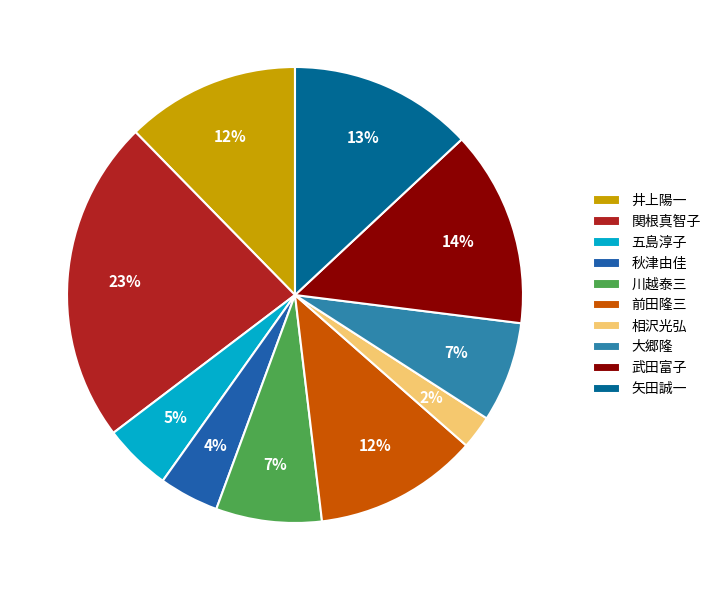

To the nearest percent, what is the difference between the largest and smallest slice percentages?

21%